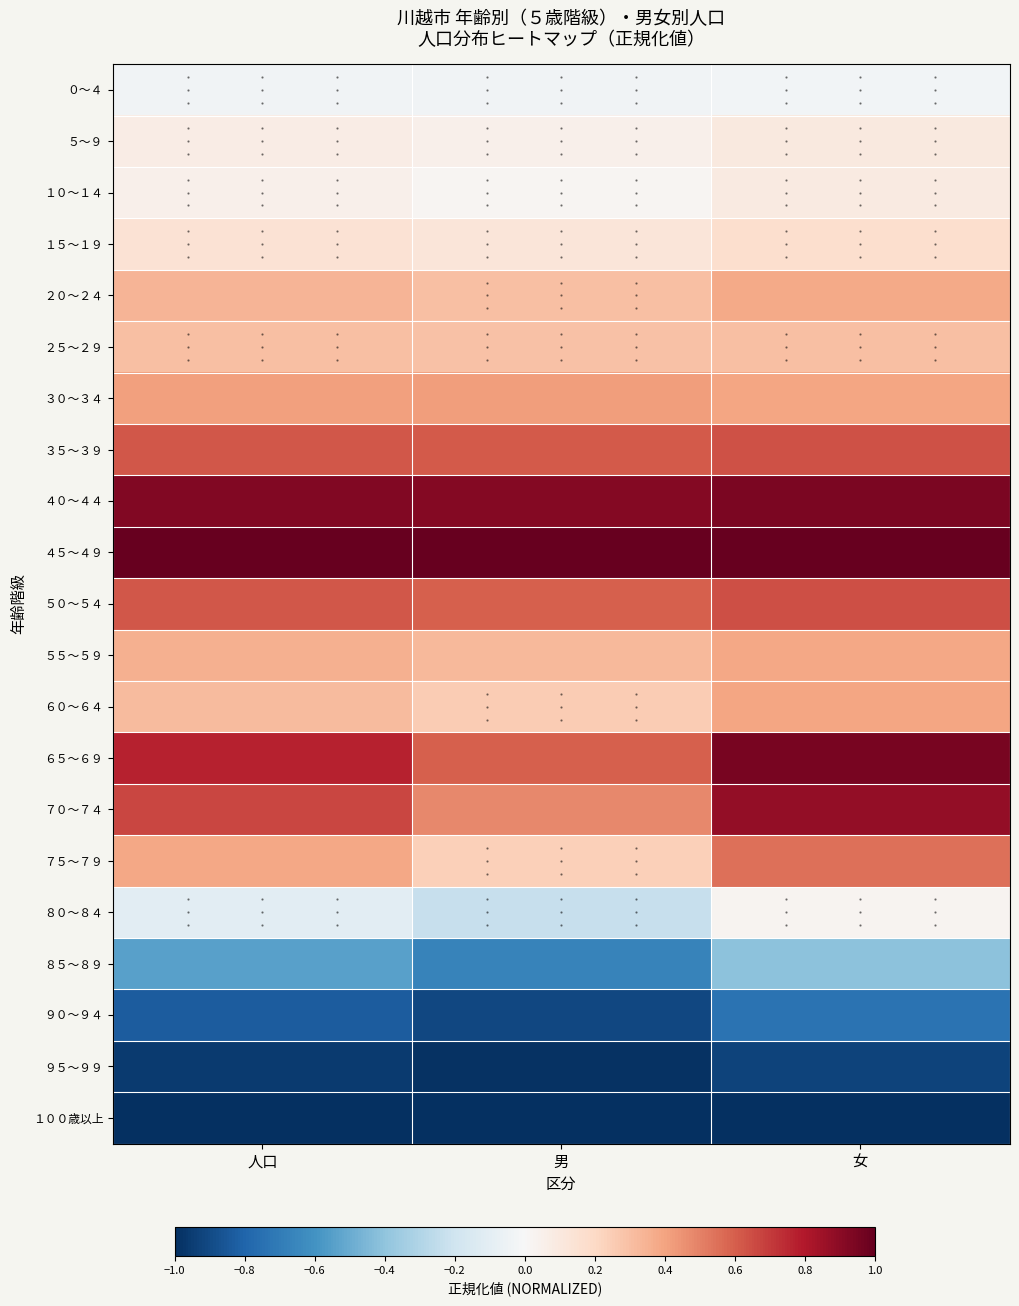

Reading right to left, transcribe all the data shown in this chart.

０～４: 女=-0.0	男=-0.0	人口=-0.0
５～９: 女=0.1	男=0.0	人口=0.1
１０～１４: 女=0.1	男=0.0	人口=0.1
１５～１９: 女=0.2	男=0.1	人口=0.1
２０～２４: 女=0.4	男=0.3	人口=0.3
２５～２９: 女=0.3	男=0.3	人口=0.3
３０～３４: 女=0.4	男=0.4	人口=0.4
３５～３９: 女=0.6	男=0.6	人口=0.6
４０～４４: 女=0.9	男=0.9	人口=0.9
４５～４９: 女=1.0	男=1.0	人口=1.0
５０～５４: 女=0.6	男=0.6	人口=0.6
５５～５９: 女=0.4	男=0.3	人口=0.4
６０～６４: 女=0.4	男=0.3	人口=0.3
６５～６９: 女=1.0	男=0.6	人口=0.8
７０～７４: 女=0.9	男=0.5	人口=0.7
７５～７９: 女=0.5	男=0.2	人口=0.4
８０～８４: 女=0.0	男=-0.2	人口=-0.1
８５～８９: 女=-0.4	男=-0.7	人口=-0.5
９０～９４: 女=-0.7	男=-0.9	人口=-0.8
９５～９９: 女=-0.9	男=-1.0	人口=-1.0
１００歳以上: 女=-1.0	男=-1.0	人口=-1.0